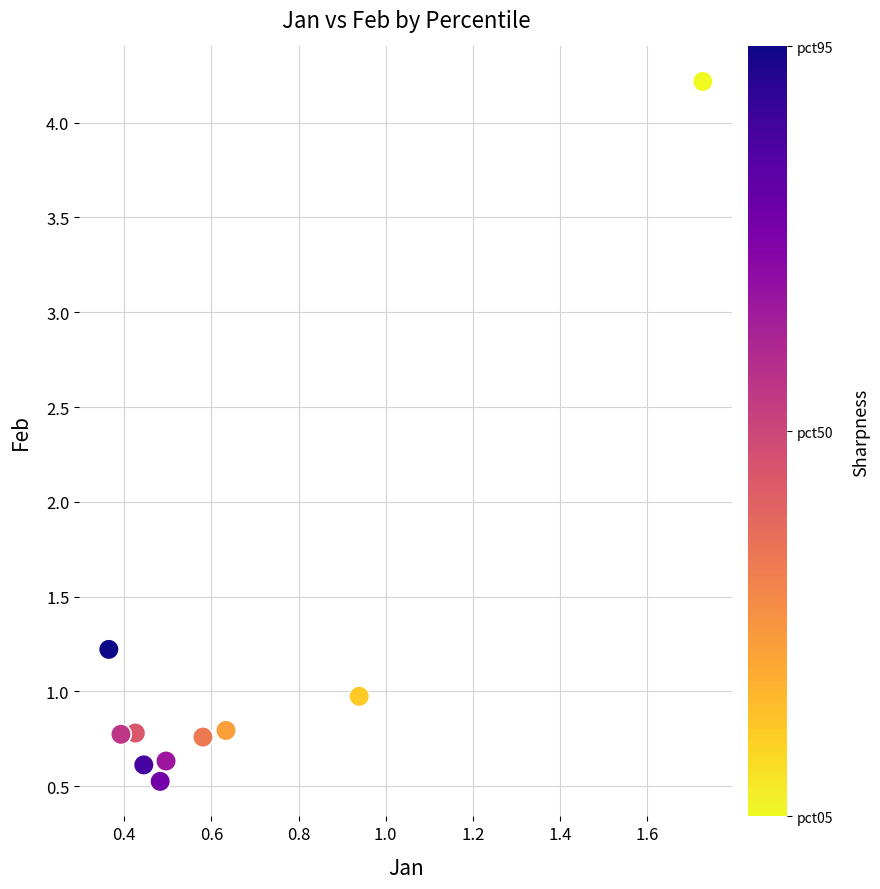

What Y value in the scatter plot is closest to 2?

1.2